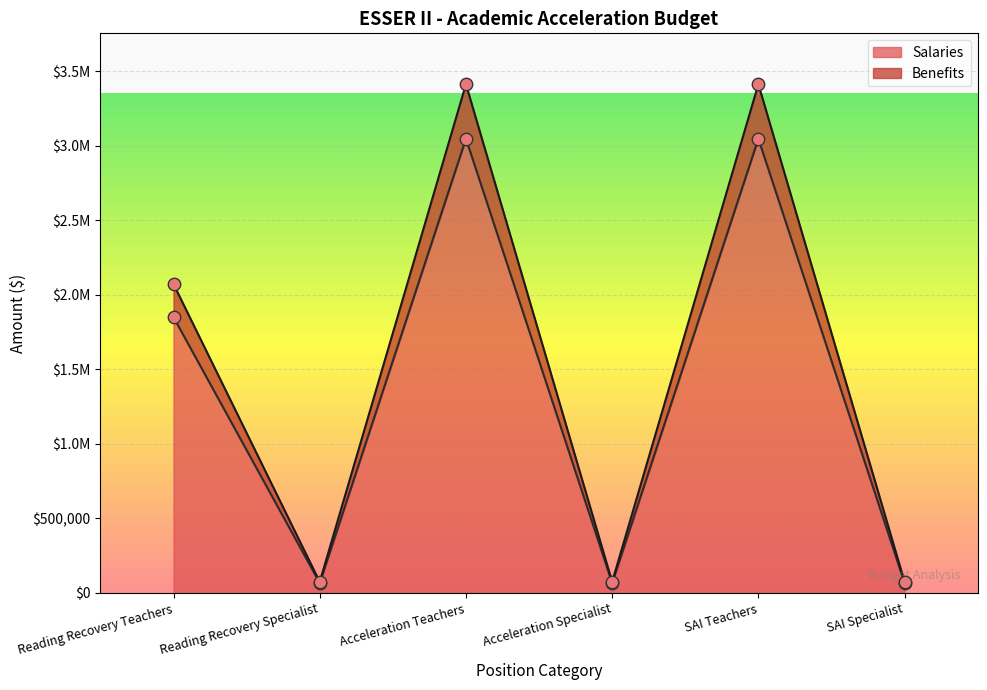

Which series contains the lowest Y value?

Salaries